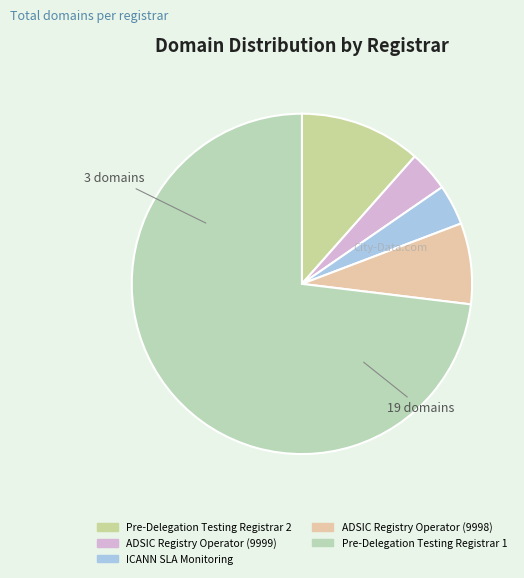

Is it true that ICANN SLA Monitoring is 9% of the pie?

False